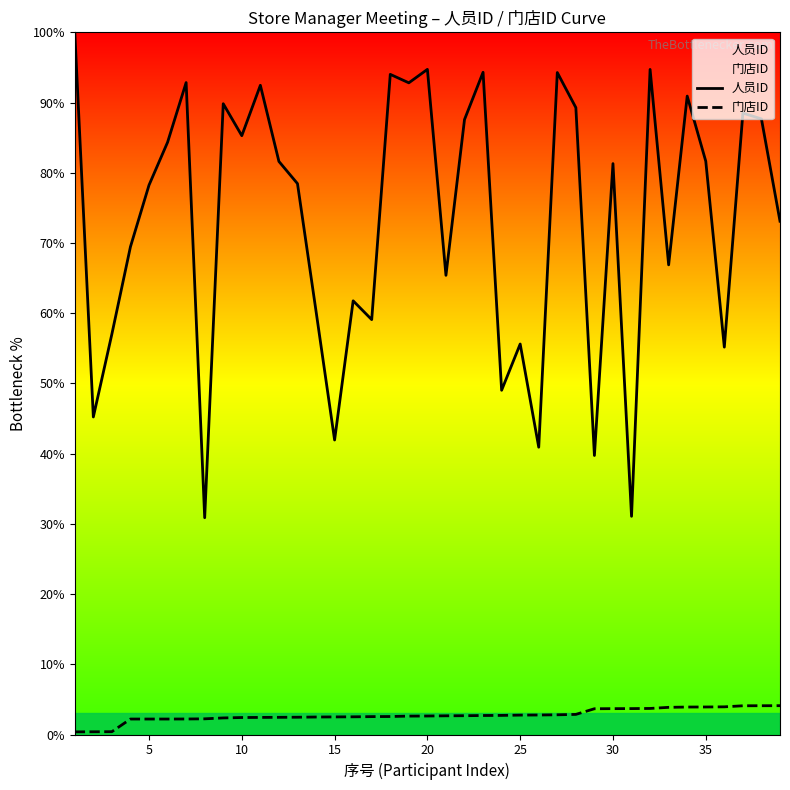

True or false: 门店ID and 人员ID cross at least once.

False